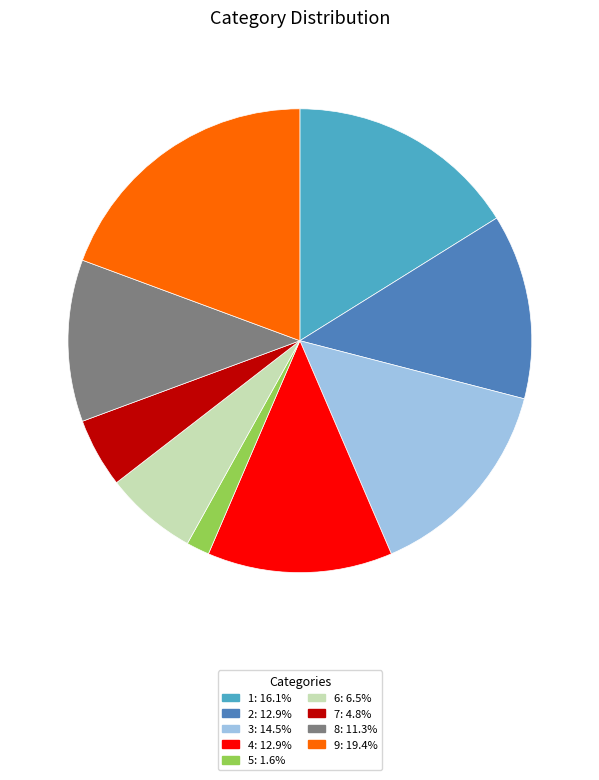

The 5 slice represents 2% of the pie. True or false?

True